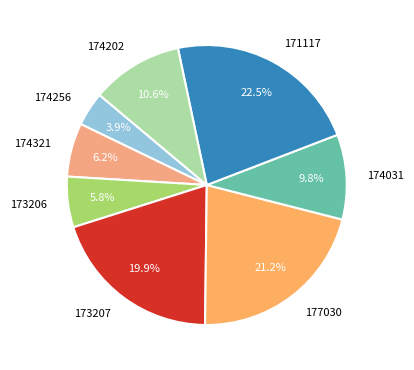

Which slice is the largest?

171117